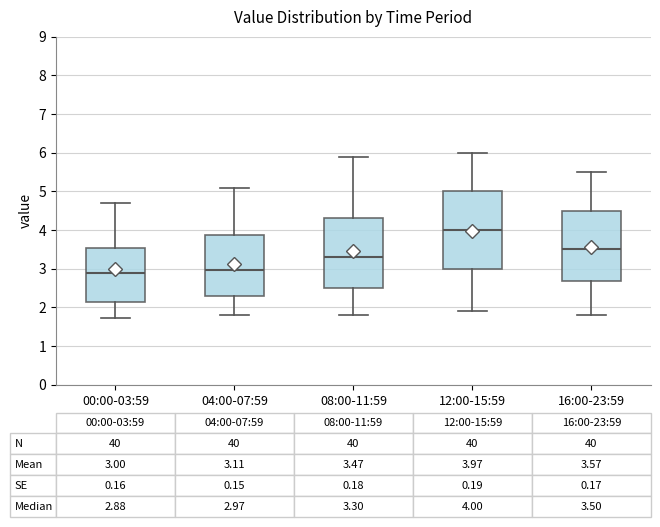

Comparing the boxes themselves (not the whiskers), which one is the tallest?

12:00-15:59